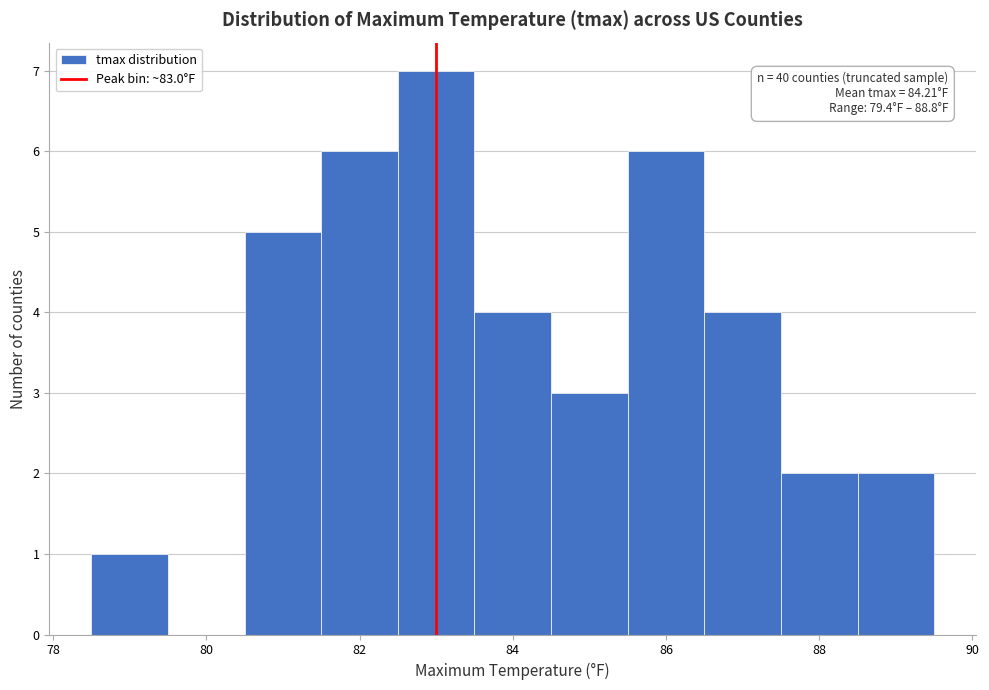

Over which range of the x-axis is the bar tallest?

82.5 to 83.5